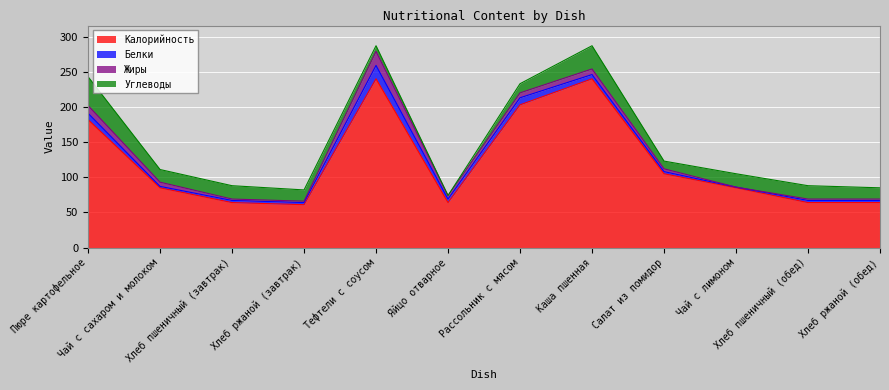

Which label corresponds to the smallest value in the chart?

Чай с лимоном